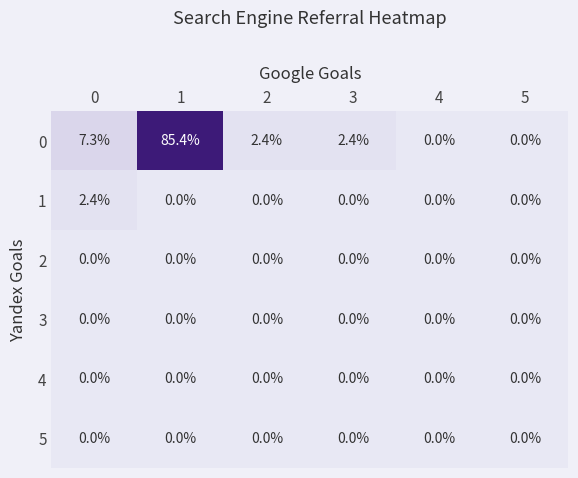

What is the total value across all series at 1?

85.4